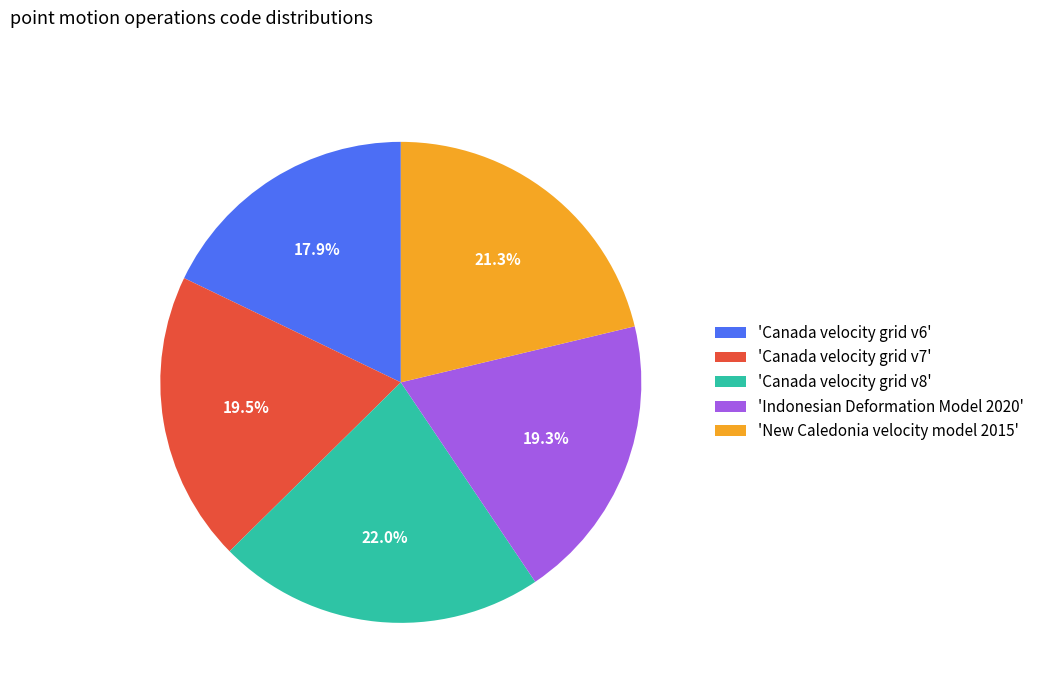

How many segments does this pie chart have?

5